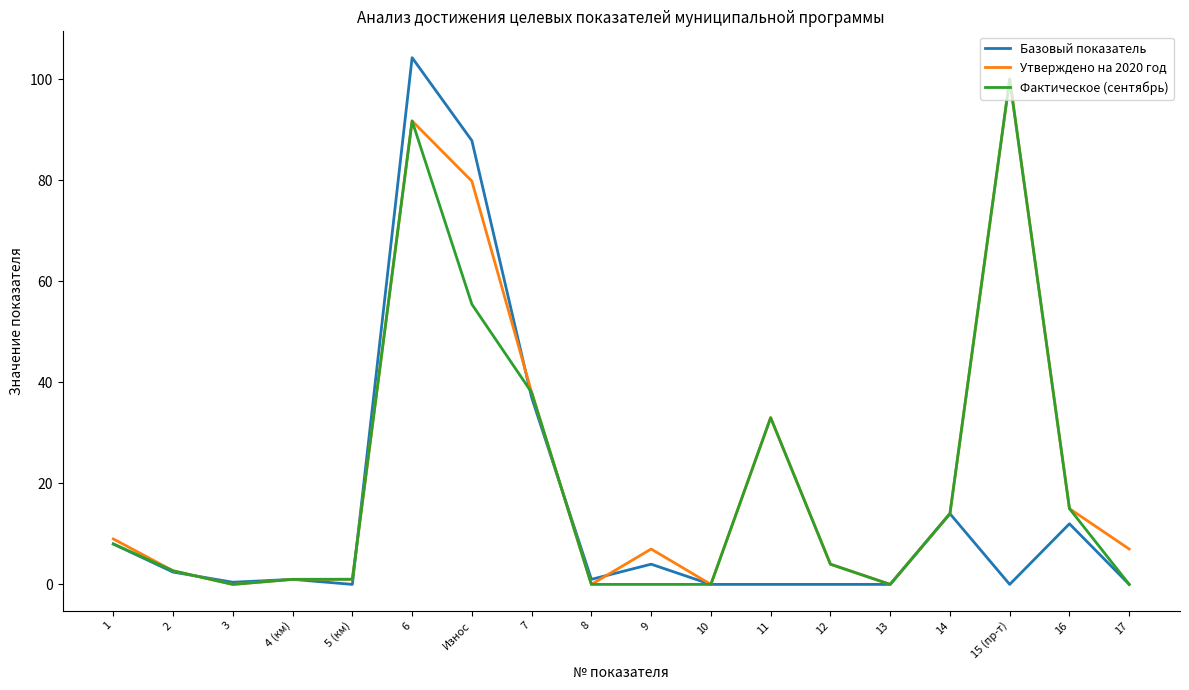

The value of Базовый показатель at 11 is 39.1. True or false?

False